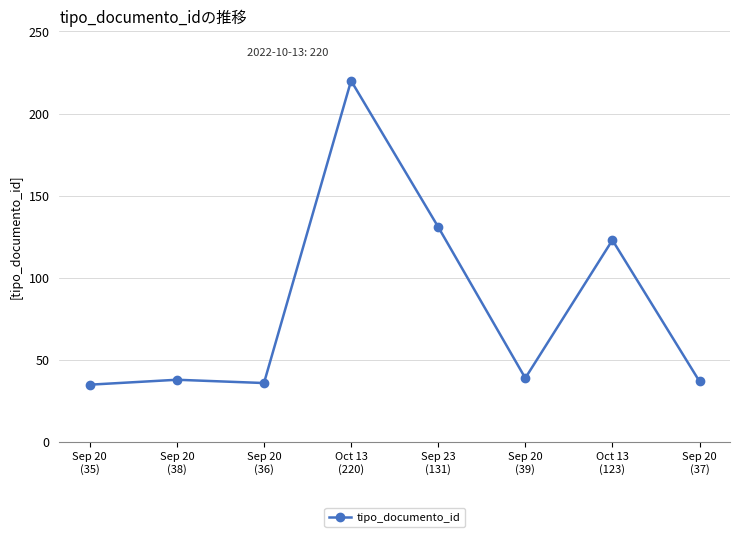

The value at Sep 20
(37) is 37. True or false?

True